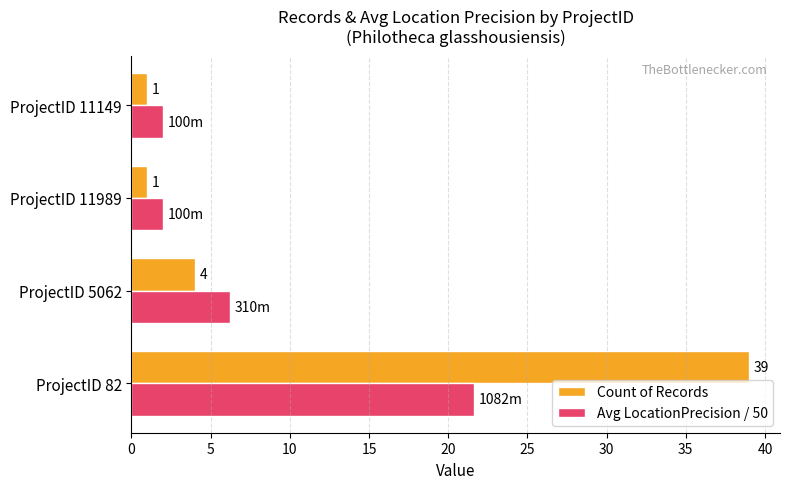

Rank the series by their average value, from highest to lowest.

Count of Records, Avg LocationPrecision / 50